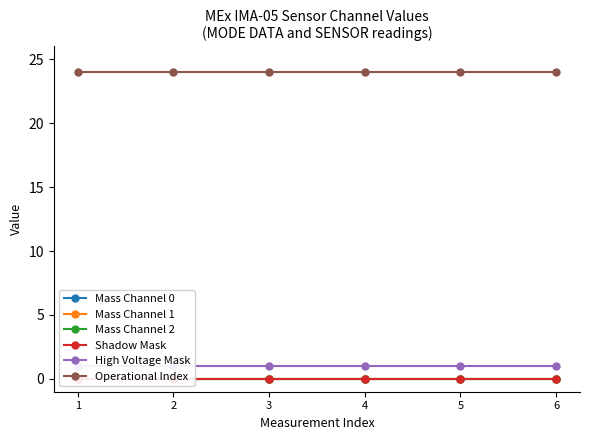

What are all the series names shown in the legend?

Mass Channel 0, Mass Channel 1, Mass Channel 2, Shadow Mask, High Voltage Mask, Operational Index